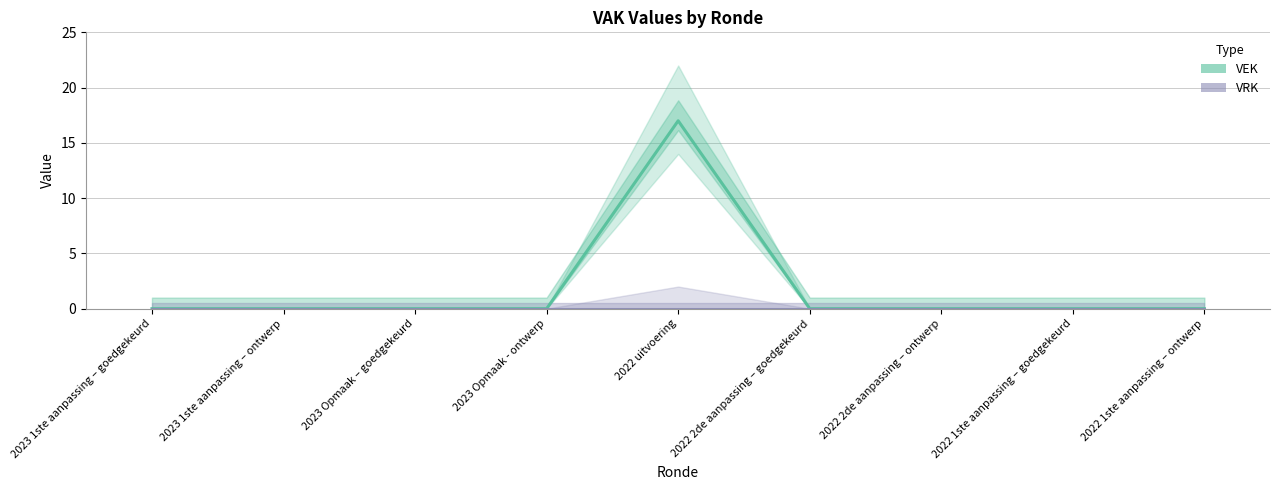

List the labels in order of VEK value, smallest first.

2023 1ste aanpassing – goedgekeurd, 2023 1ste aanpassing – ontwerp, 2023 Opmaak – goedgekeurd, 2023 Opmaak - ontwerp, 2022 2de aanpassing – goedgekeurd, 2022 2de aanpassing – ontwerp, 2022 1ste aanpassing – goedgekeurd, 2022 1ste aanpassing – ontwerp, 2022 uitvoering